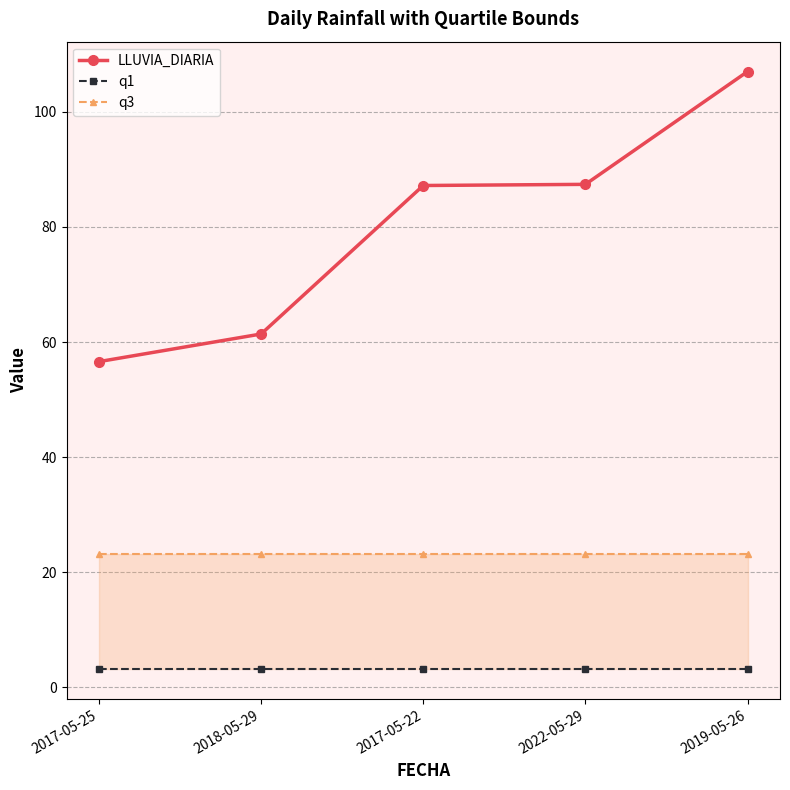

Between 2017-05-25 and 2017-05-22, which series saw the biggest shift?

LLUVIA_DIARIA